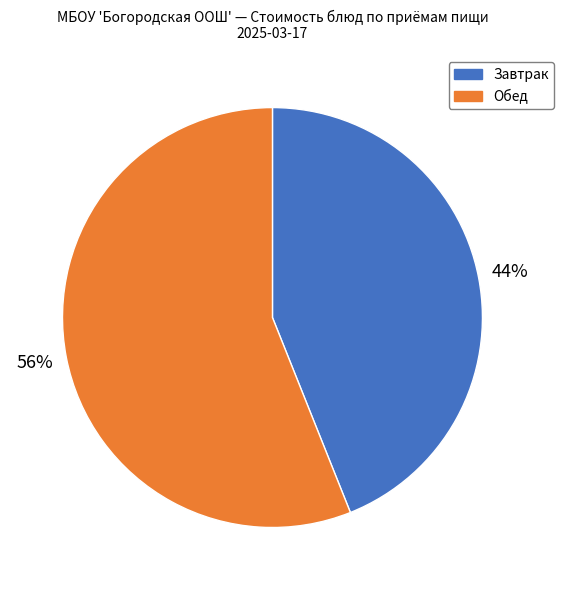

To the nearest percent, what percentage of the pie is Обед?

56%